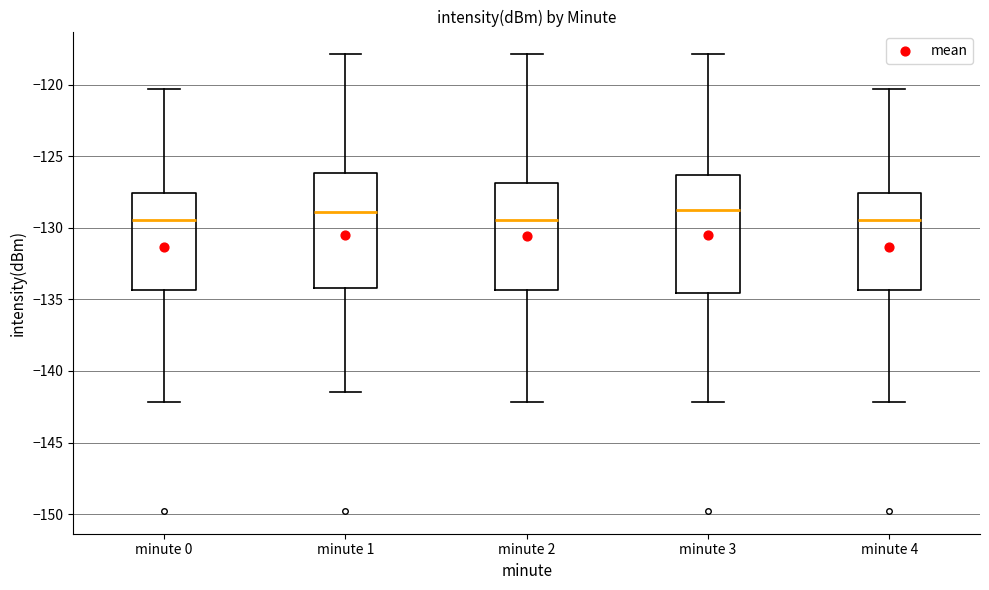

Where does the upper whisker of the box for minute 0 end on the y-axis? The values are not printed on the chart, so give them approximately, as read against the axis.

-120.5